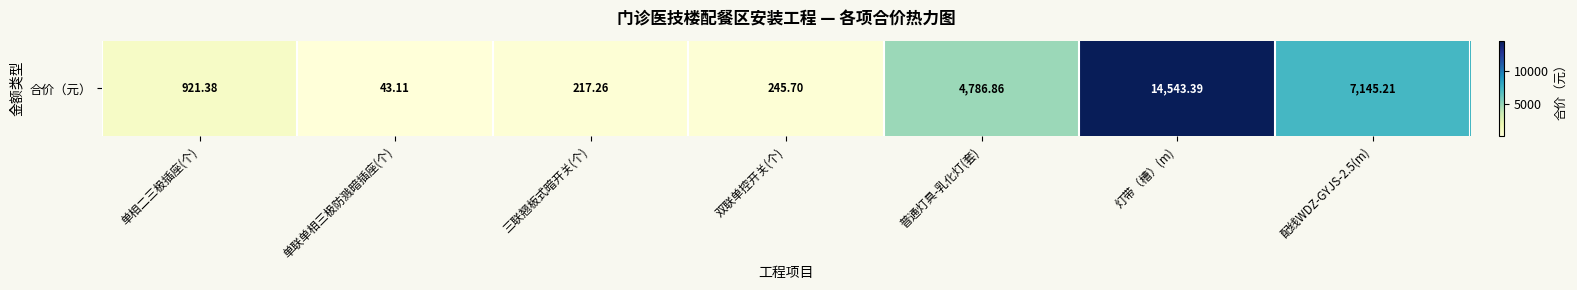

At which label does the data first exceed 921?

单相二三极插座(个)